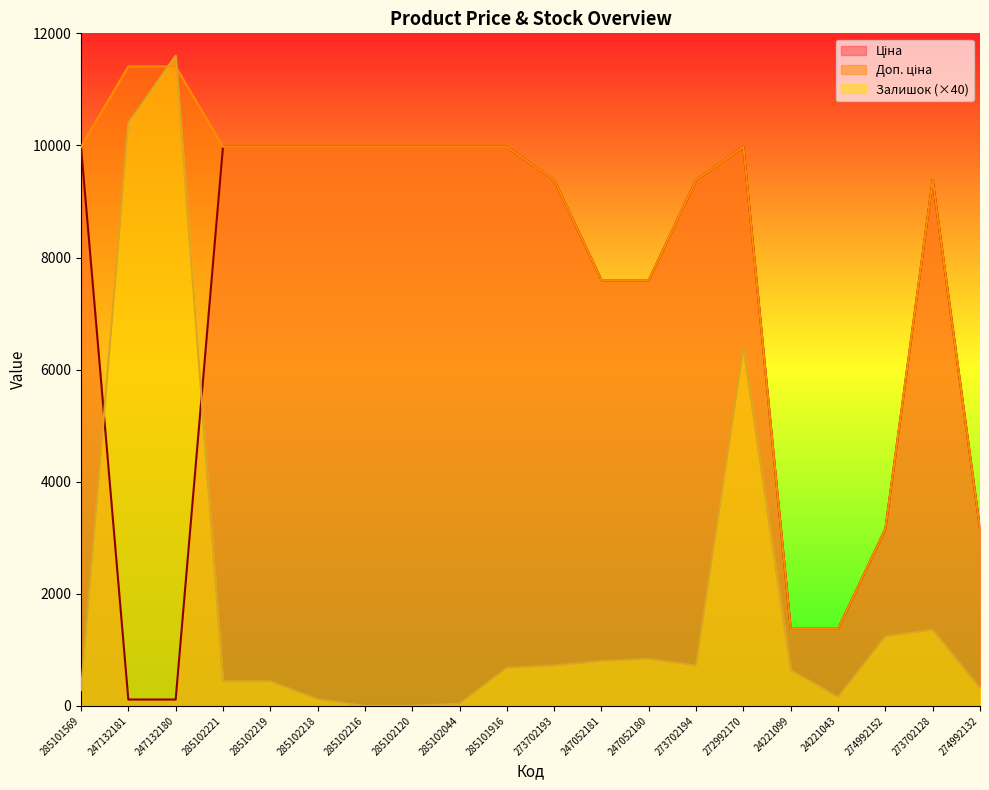

How many interior local peaks does the Доп. ціна series have?

2